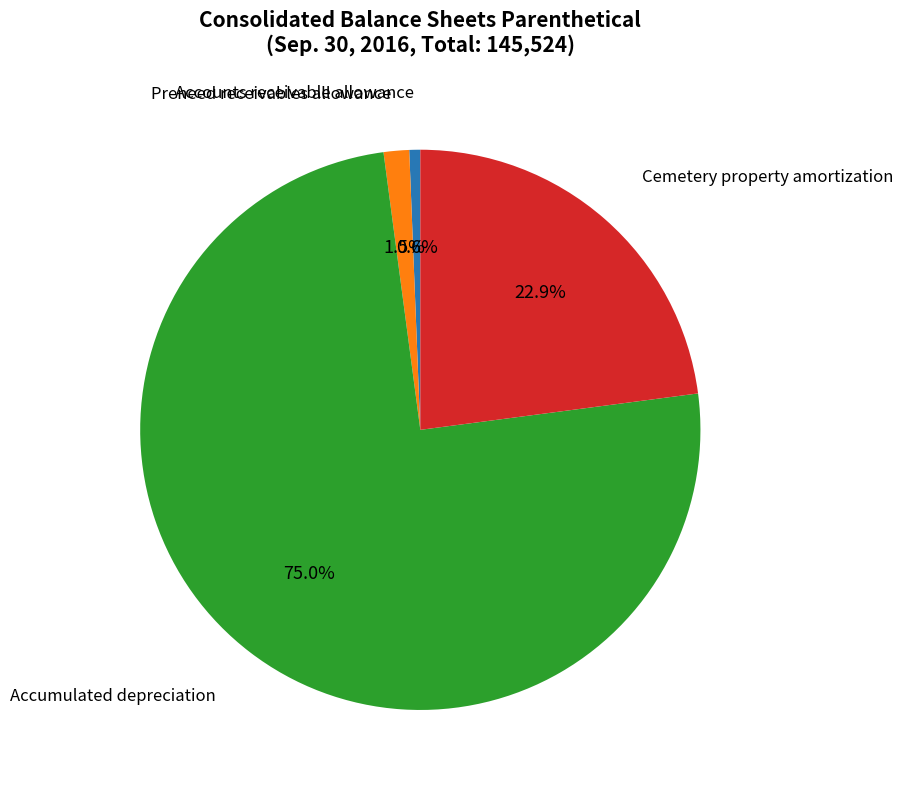

Which category accounts for the majority?

Accumulated depreciation